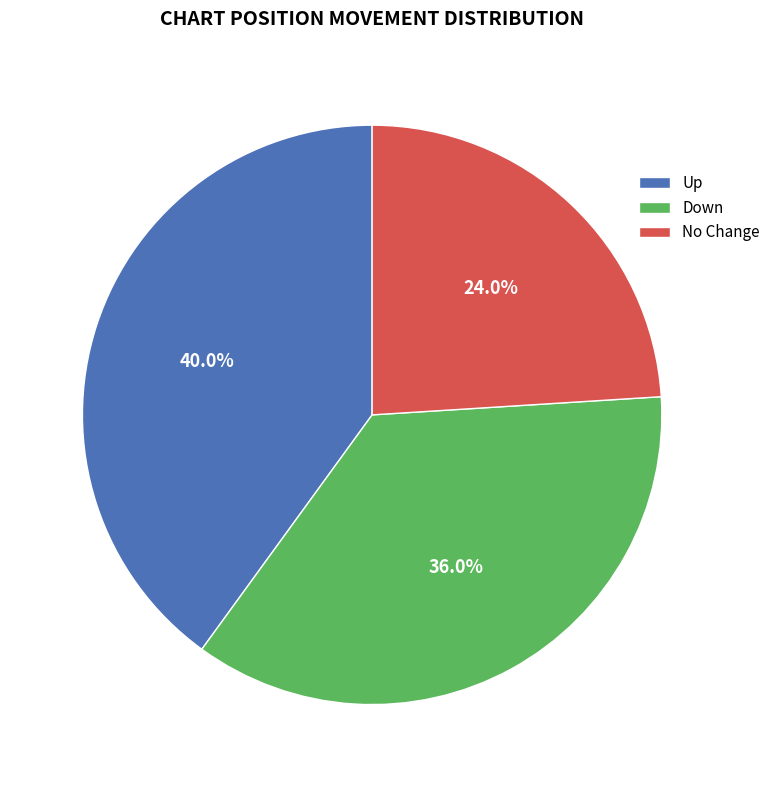

Which has a higher value, Down or No Change?

Down